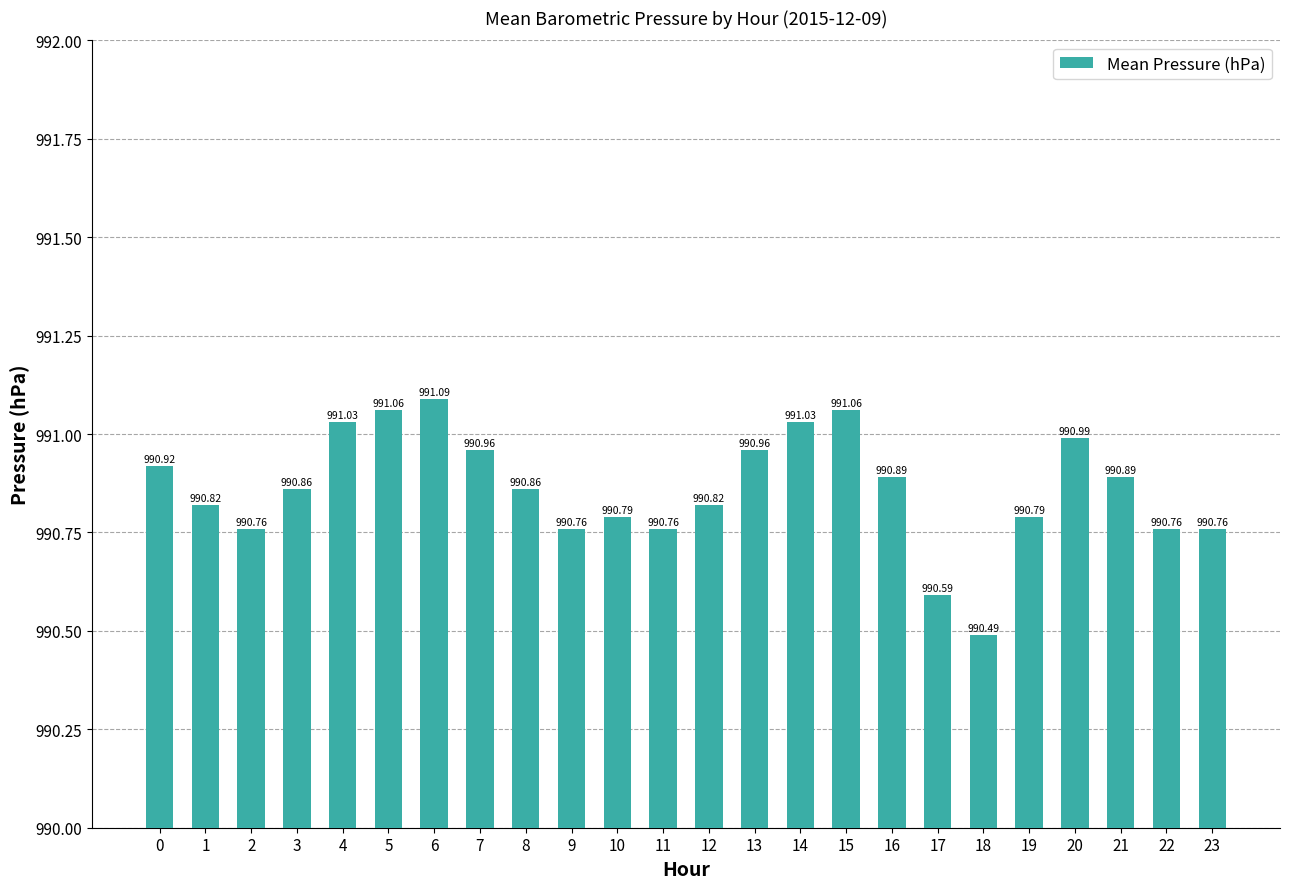

Read the value at 3.

990.9